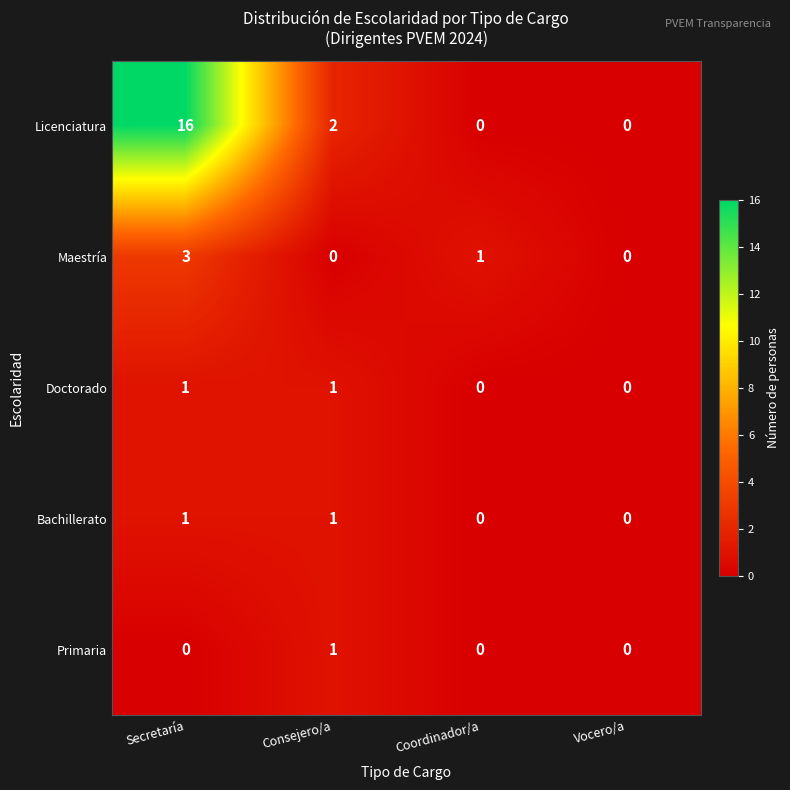

True or false: Bachillerato has a value of 1 at Vocero/a.

False